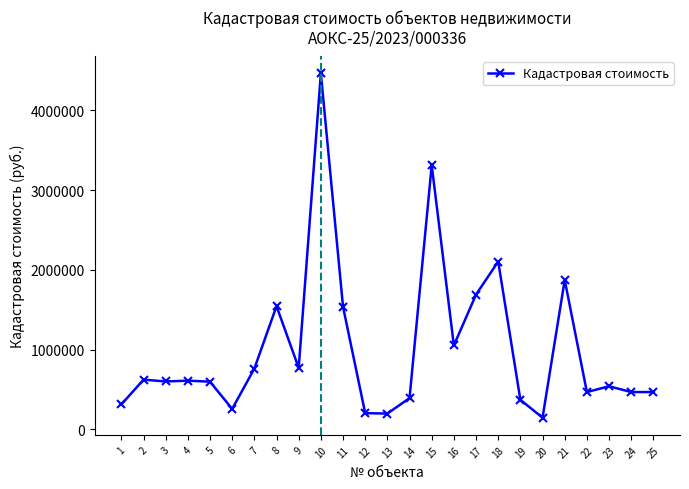

The value at 4 is 611574.0. True or false?

True